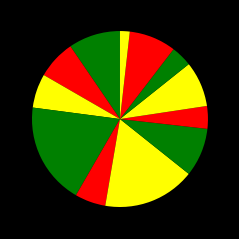

Count the number of slices in the pie.

12